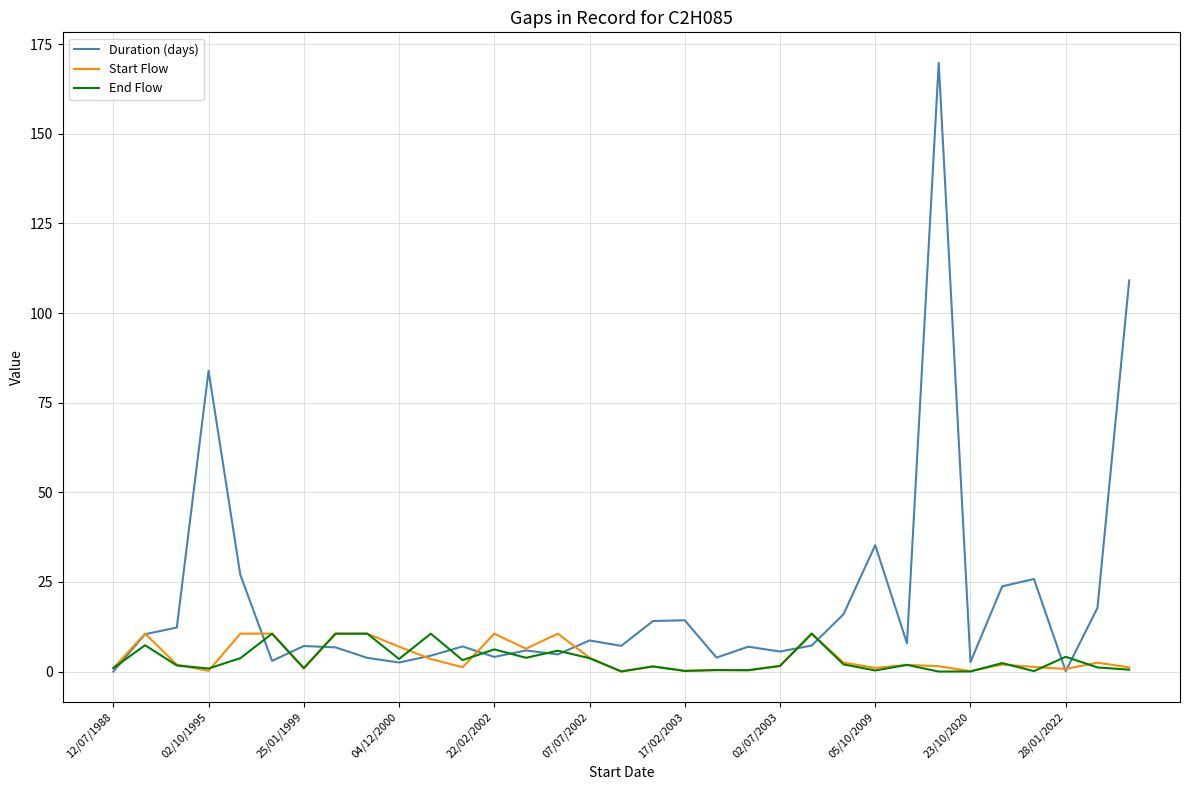

What is the difference between the maximum and minimum values in the End Flow series?

10.6